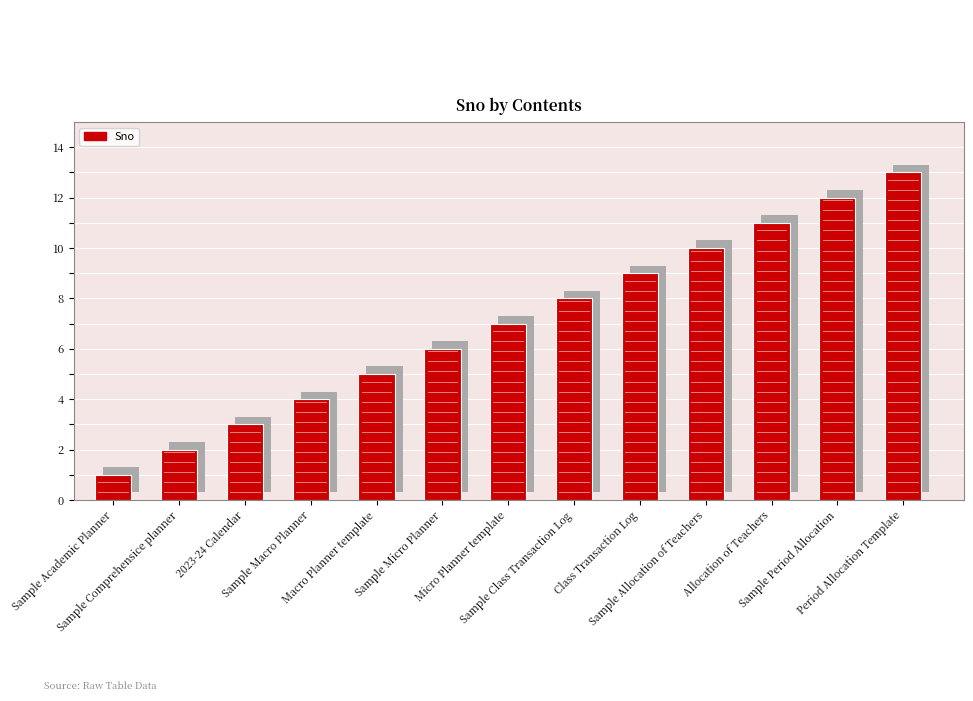

How many data points are less than 7?

6